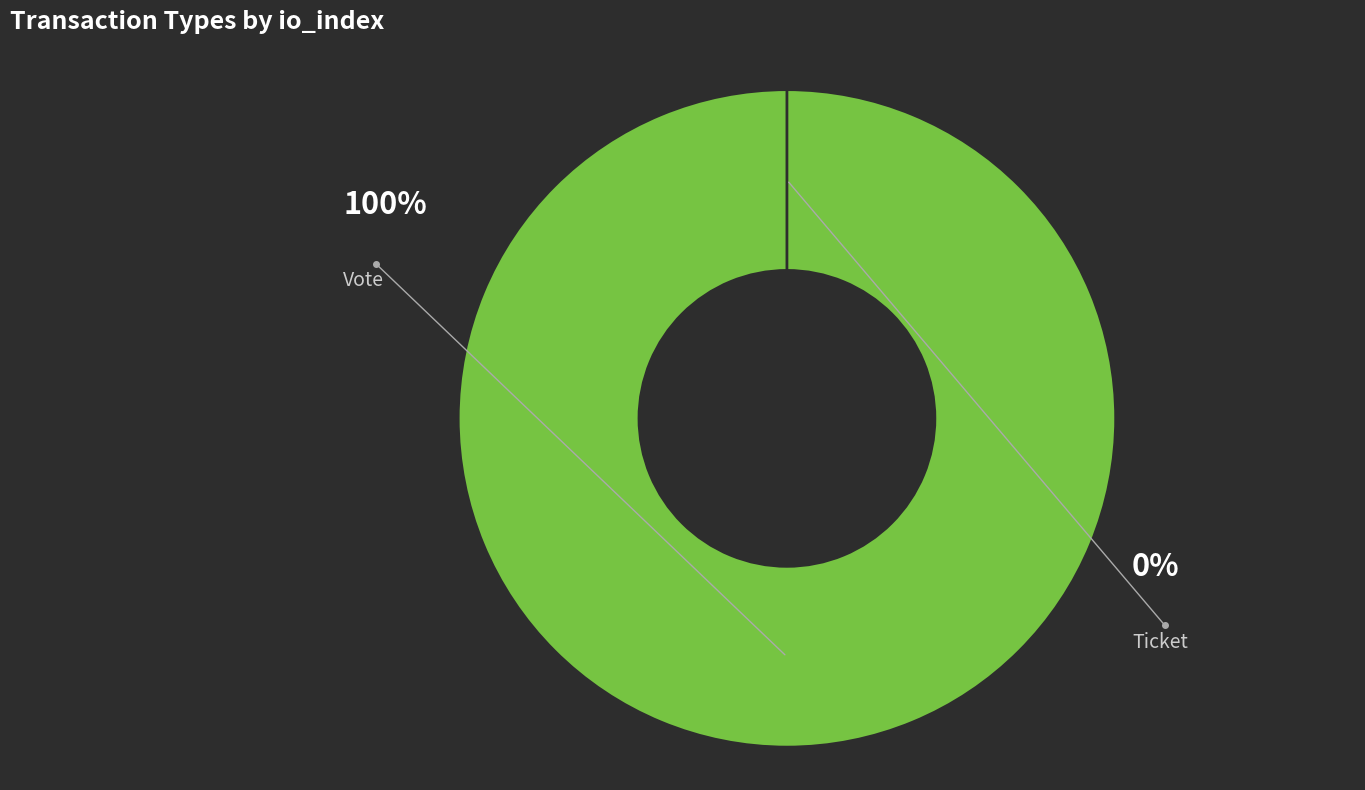

What is the largest slice in the pie chart?

Vote